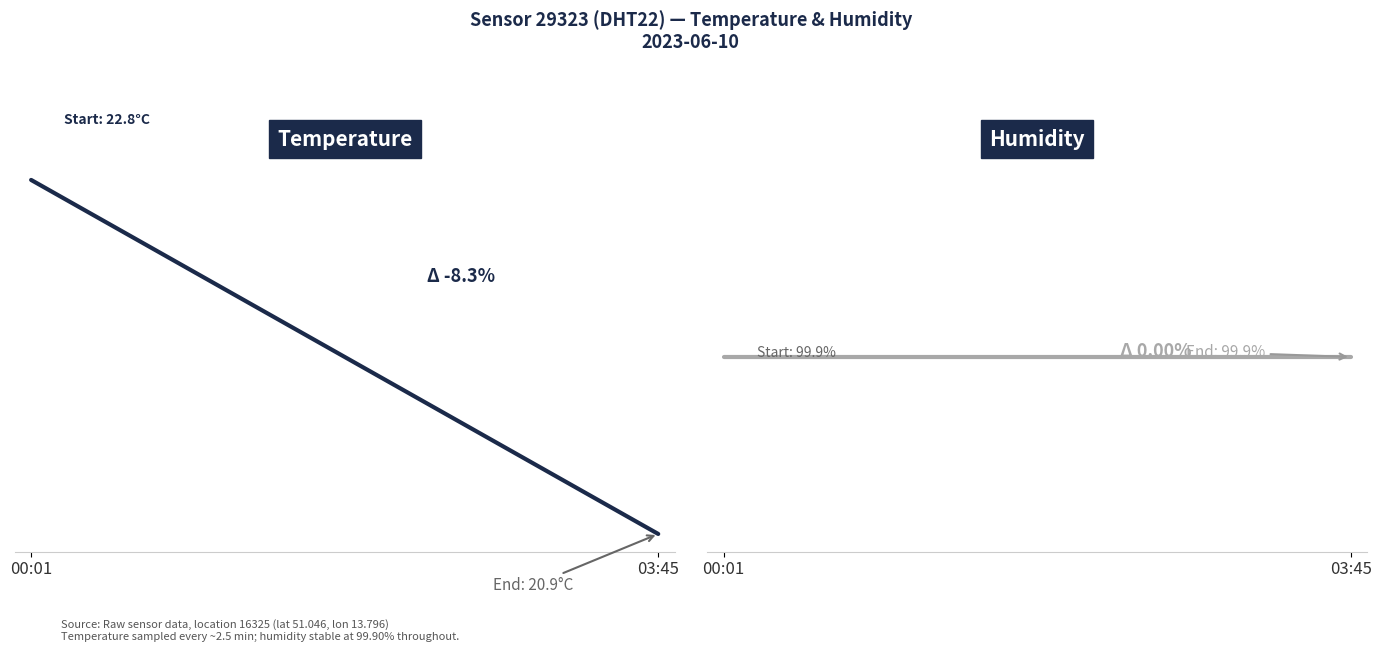

Is this an area chart (filled region under the line)?

No